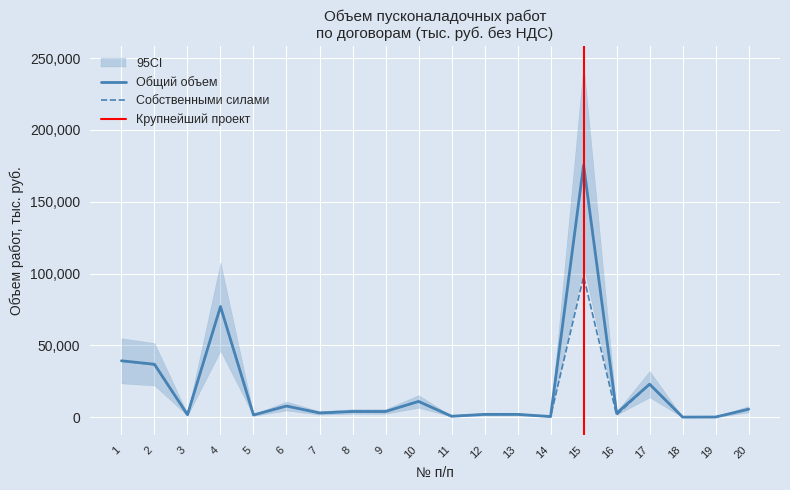

What is the lowest value of the Общий объем, тыс. руб. series?

100